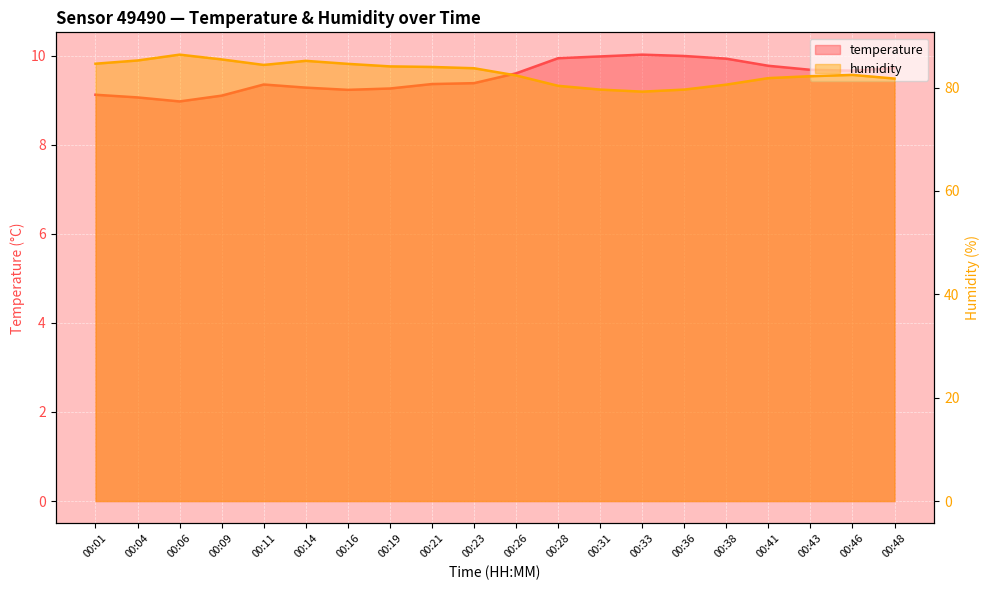

What are all the series names shown in the legend?

temperature, humidity